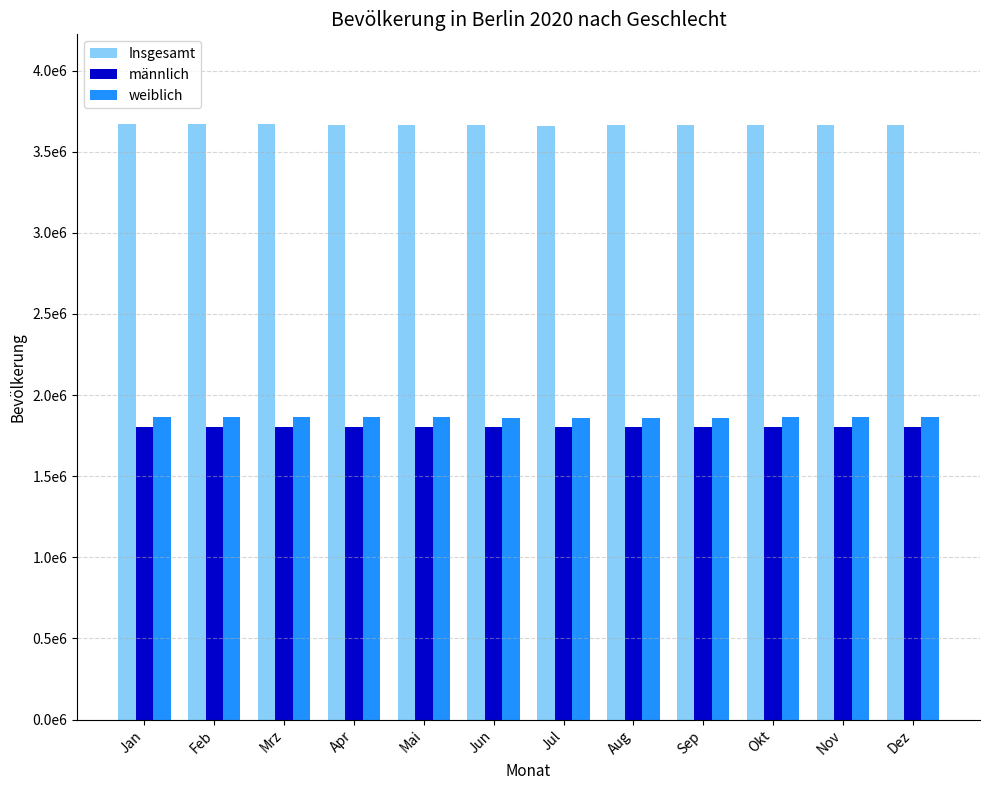

The weiblich series shows 1304966 at Mrz. True or false?

False